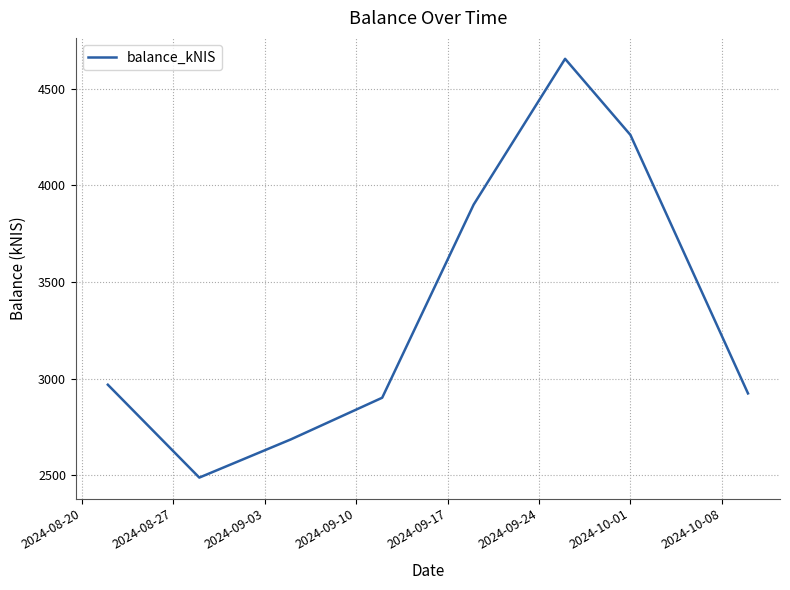

What is the average value?

3348.0